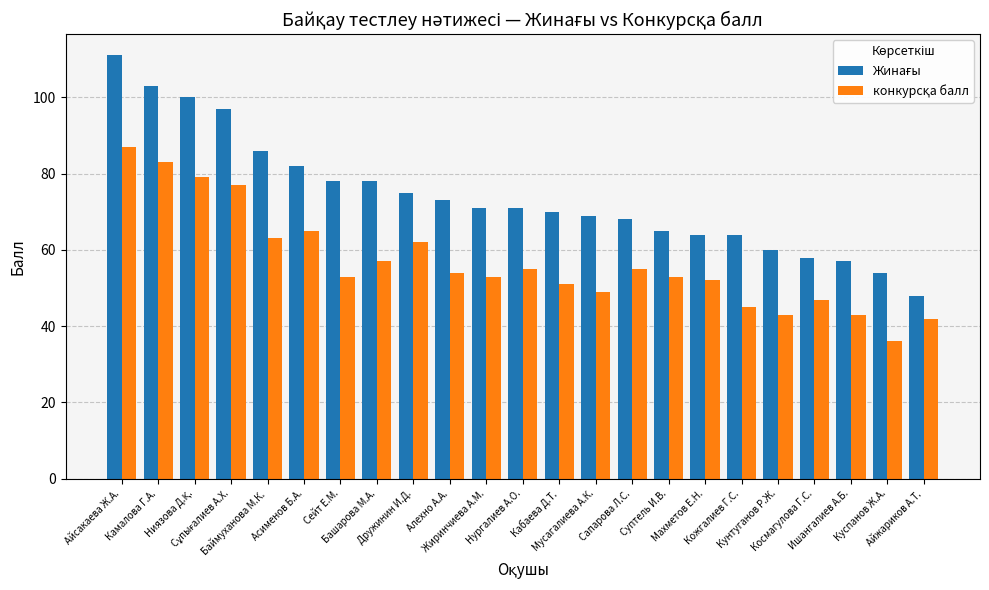

At how many categories does at least one series exceed 59?

19